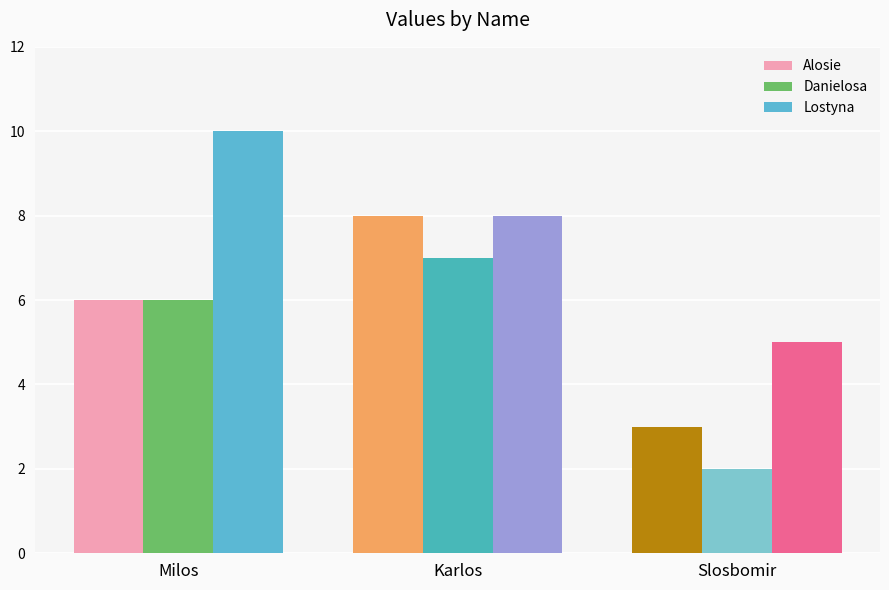

What is the difference between the highest and lowest values at Milos?

4